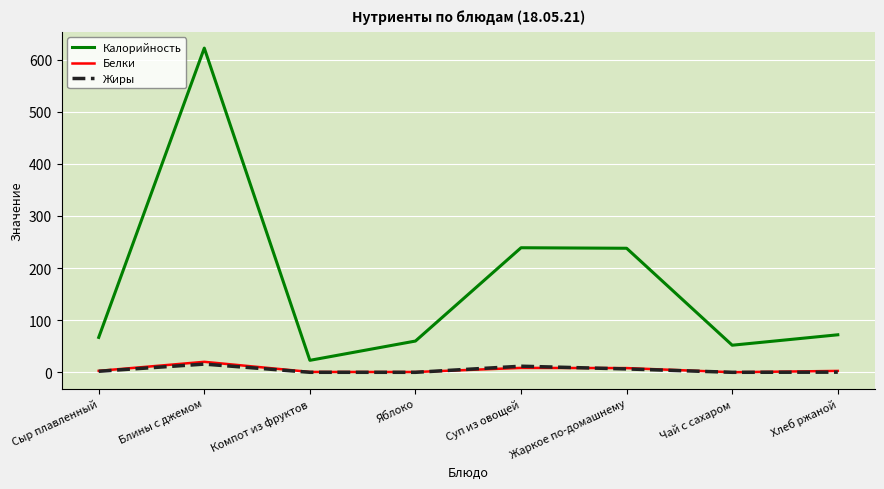

In Жиры, how many points are lower than both neighbors (excluding endpoints)?

2